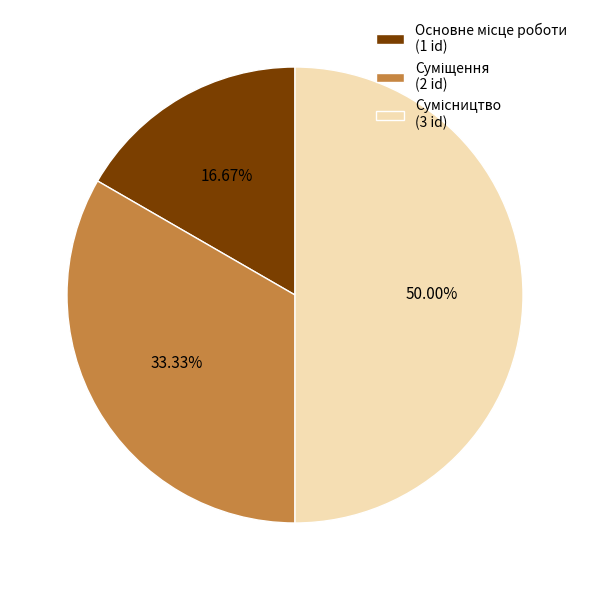

Count the number of slices in the pie.

3